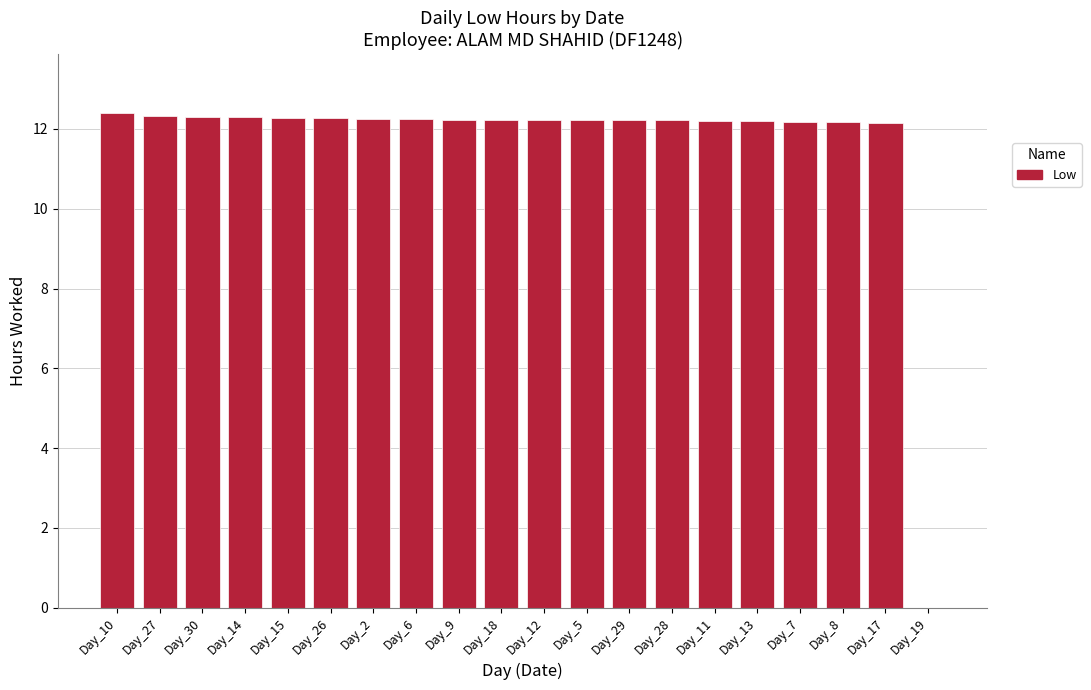

What is the sum of all values?

232.5